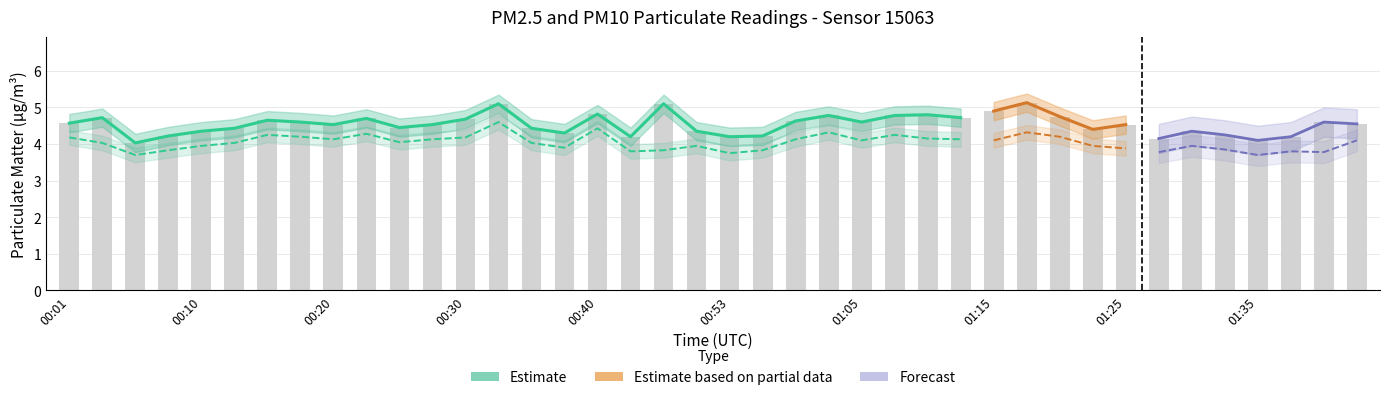

Reading left to right, what are all the values shown in this chart?

00:01=4.6	00:03=4.7	00:06=4.0	00:08=4.2	00:10=4.3	00:13=4.4	00:15=4.7	00:18=4.6	00:20=4.5	00:23=4.7	00:25=4.5	00:28=4.5	00:30=4.7	00:32=5.1	00:35=4.4	00:37=4.3	00:40=4.8	00:42=4.2	00:45=5.1	00:47=4.3	00:53=4.2	00:55=4.2	00:58=4.6	01:00=4.8	01:05=4.6	01:08=4.8	01:10=4.8	01:12=4.7	01:15=4.9	01:17=5.1	01:20=4.8	01:22=4.4	01:25=4.5	01:27=4.2	01:30=4.3	01:32=4.2	01:35=4.1	01:37=4.2	01:39=4.6	01:42=4.5